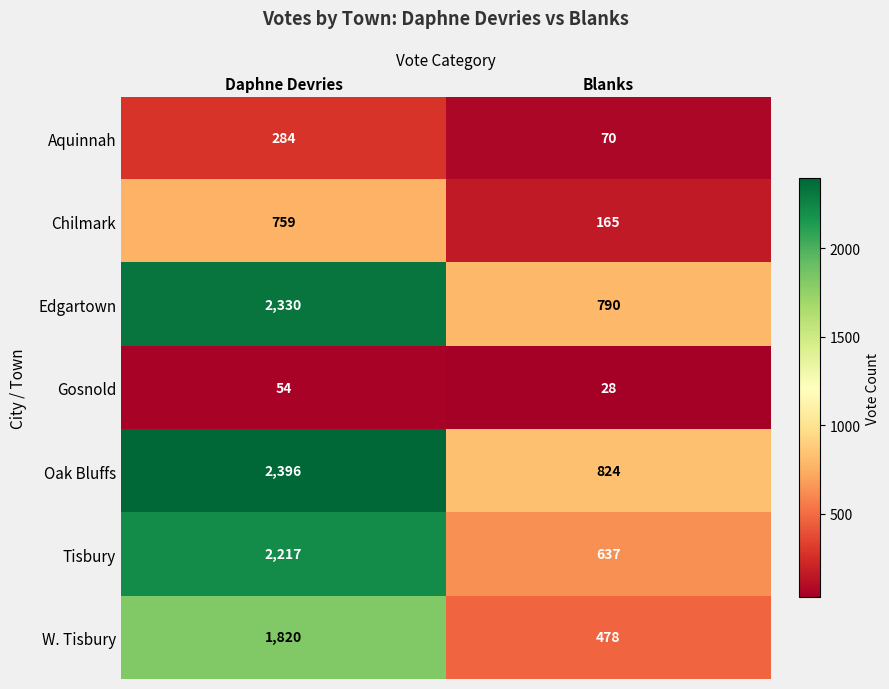

What is the difference between the highest and lowest values at Blanks?

796